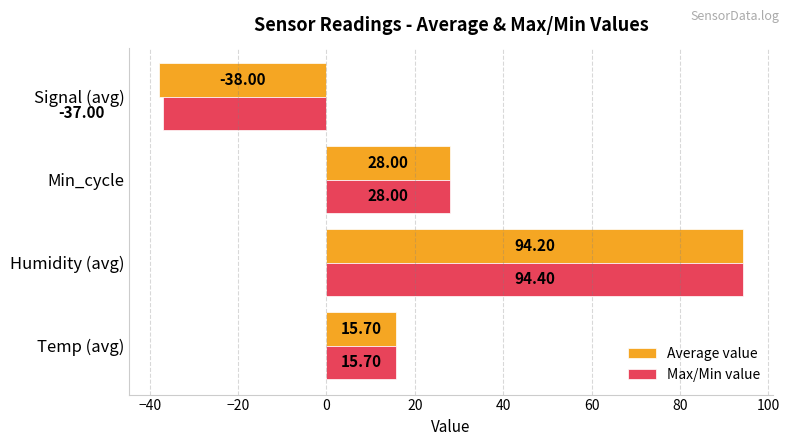

Which series changed the most between Temp (avg) and Humidity (avg)?

Max/Min value